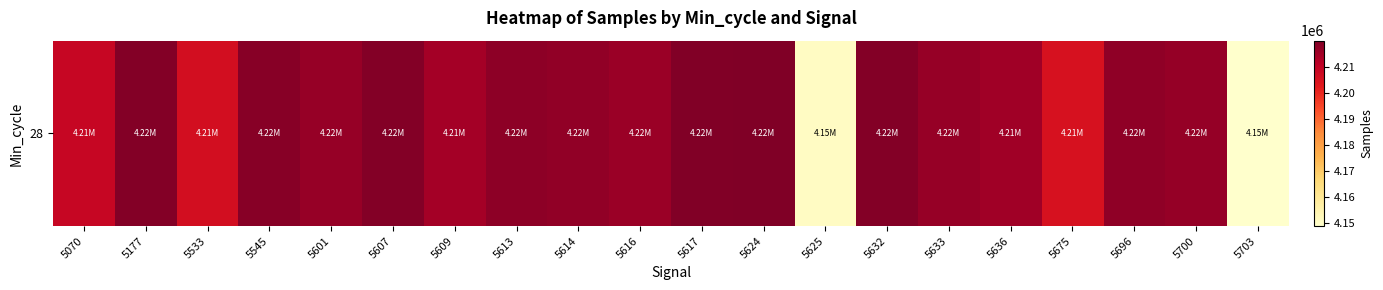

Reading left to right, transcribe all the data shown in this chart.

4208661	4219201	4205813	4218584	4216417	4219239	4214486	4217886	4217223	4215873	4219473	4219960	4150431	4219216	4216494	4214985	4205098	4217505	4216742	4148652